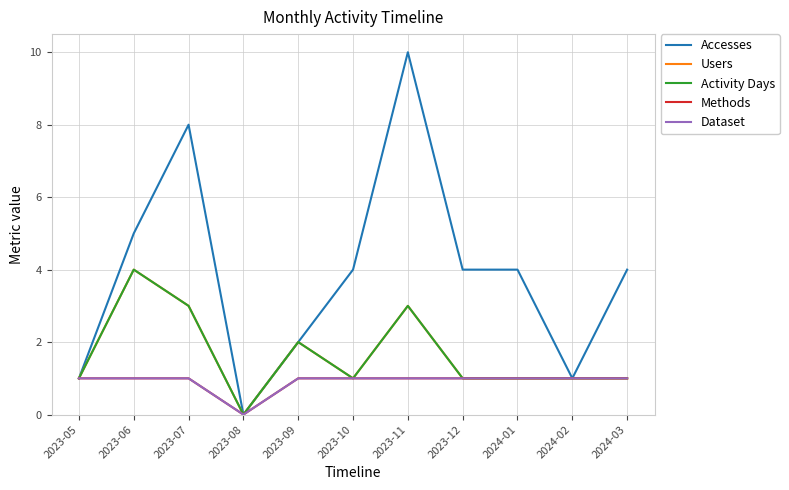

Does the chart have visible grid lines?

Yes